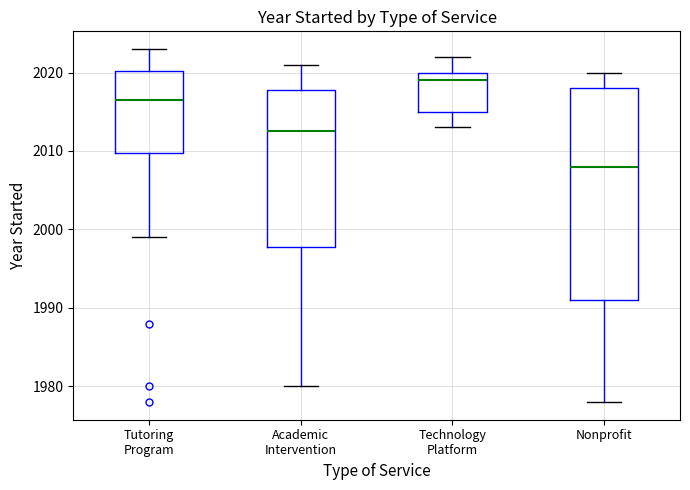

Reading left to right, read every box against the y-axis: the position of its median line, the range the box covers, and the ends of its whiskers. The values are not printed on the chart, so give them approximately, as read against the axis.

Tutoring Program: median 2017, box 2010 to 2020, whiskers 1999 to 2023
Academic Intervention: median 2013, box 1998 to 2018, whiskers 1980 to 2021
Technology Platform: median 2019, box 2015 to 2020, whiskers 2013 to 2022
Nonprofit: median 2008, box 1991 to 2018, whiskers 1978 to 2020